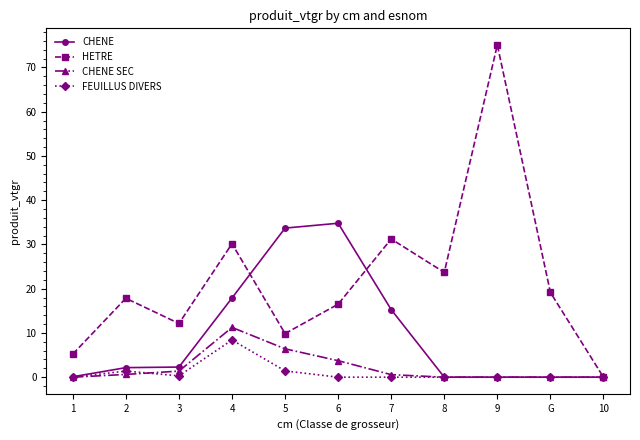

What is the greatest value displayed?

75.1